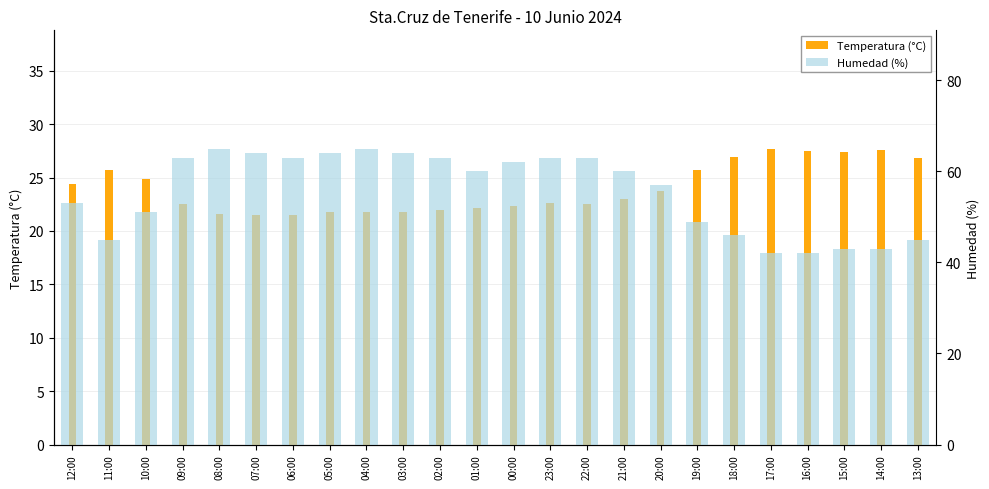

Are the bars horizontal?

No